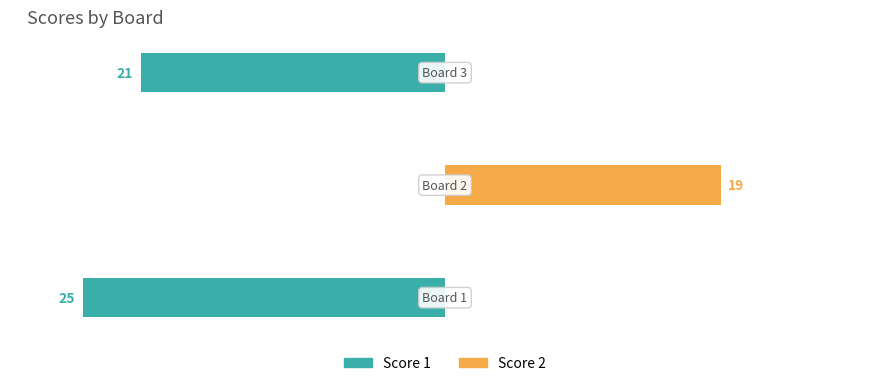

What is the sum of the Score 1 values at 0 and 2?

-46